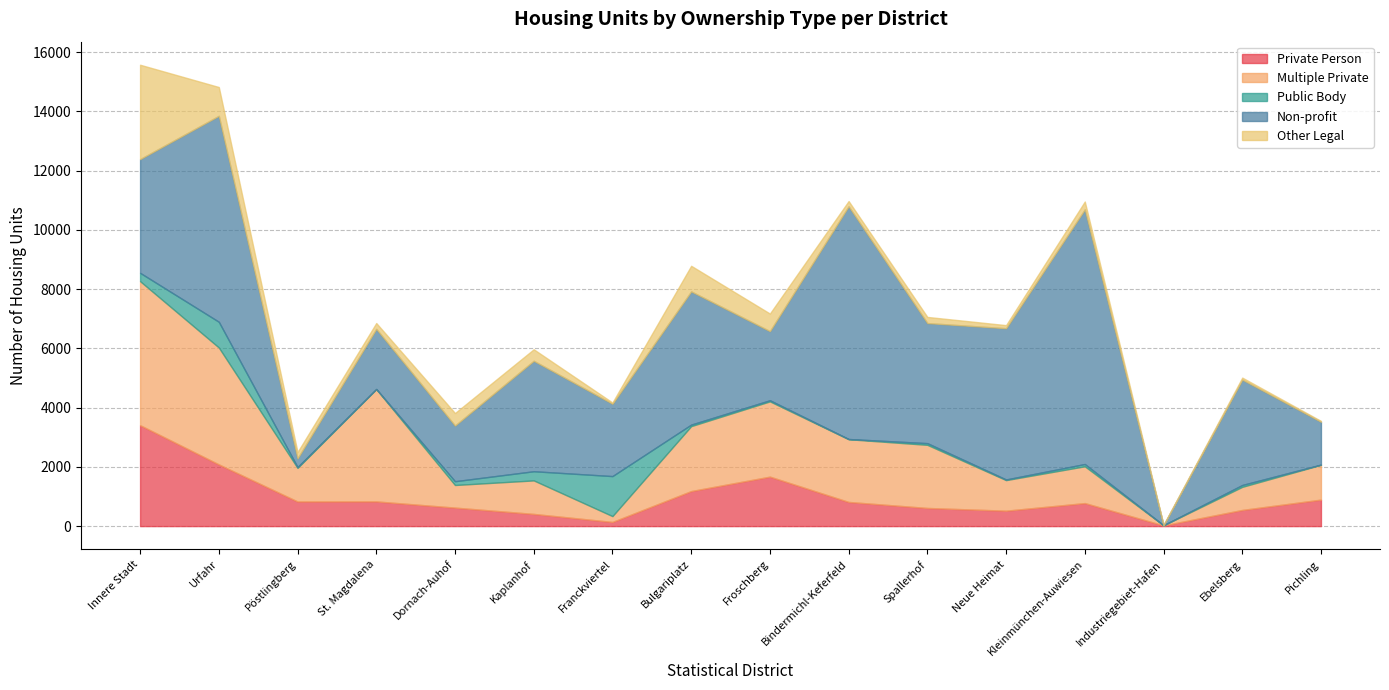

Read the Public Body value at Pichling.

8